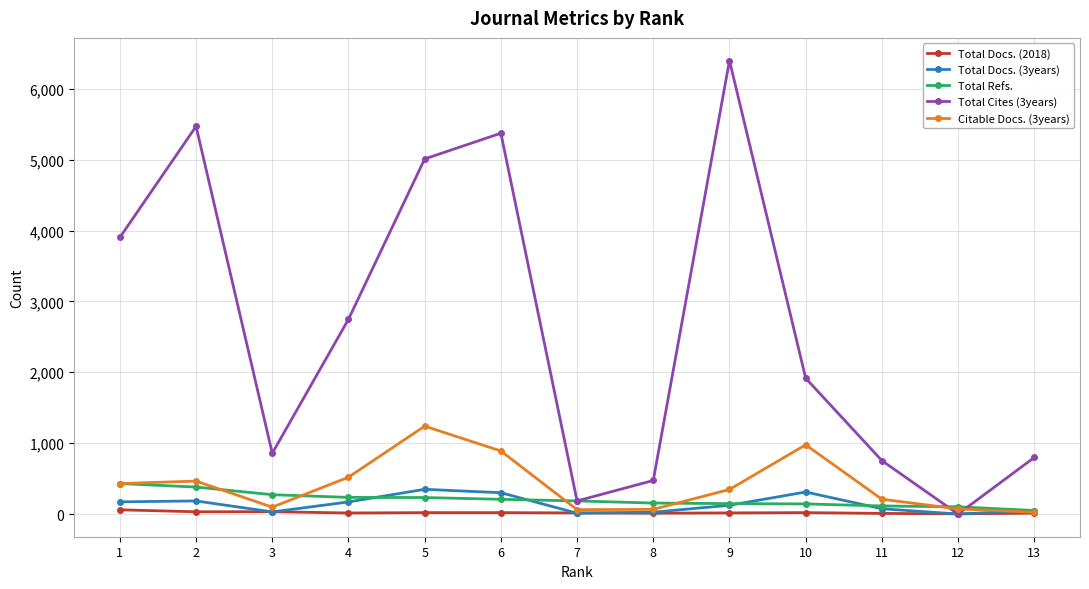

The value of Total Cites (3years) at 5 is 5010. True or false?

True